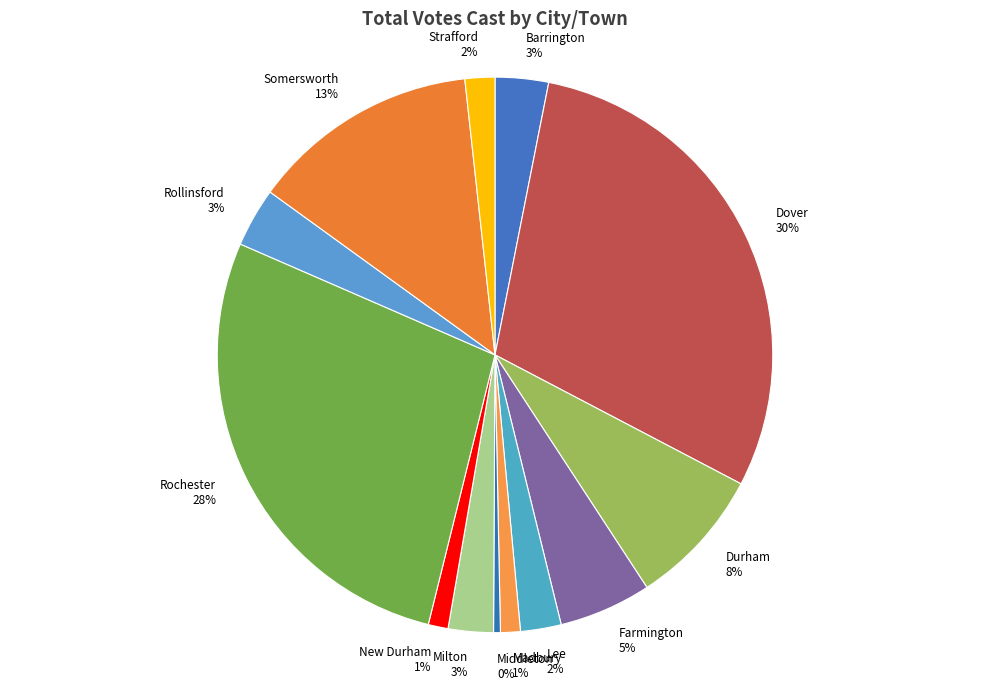

To the nearest percent, what portion does Barrington 3% represent?

3%